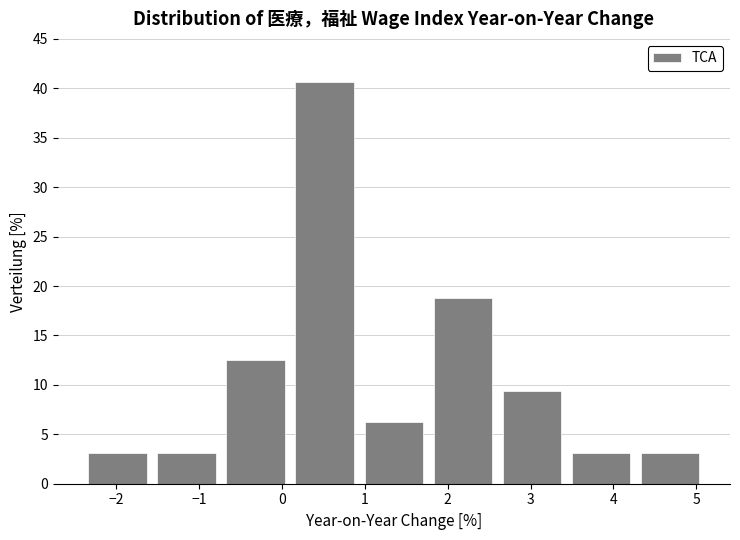

Reading left to right, list every bar in this chart as the range it spans on the x-axis followed by its height. Neither the bar edges nor the heights are printed on the chart, so give them approximately, as read against the axes.

-2.4 to -1.6: 3.0
-1.6 to -0.7: 3.0
-0.7 to 0.1: 12.5
0.1 to 0.9: 40.5
0.9 to 1.8: 6.5
1.8 to 2.6: 19.0
2.6 to 3.4: 9.5
3.4 to 4.3: 3.0
4.3 to 5.1: 3.0